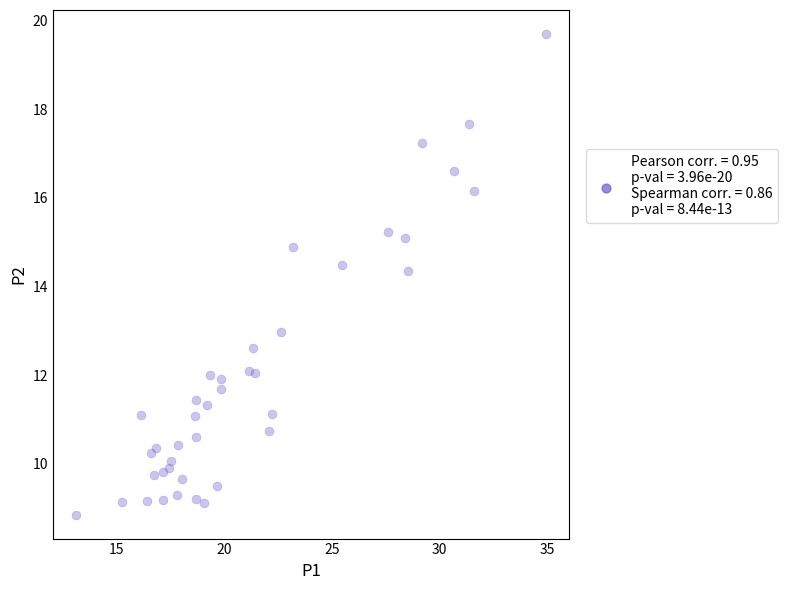

What is the range of X values (max minus min)?

21.8